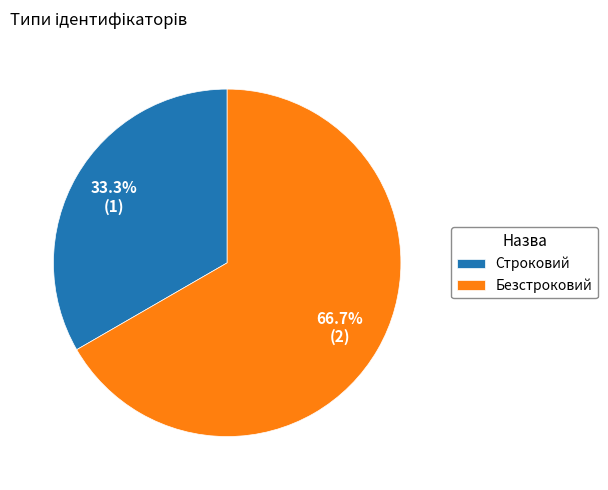

Is it true that Строковий is 33% of the pie?

True